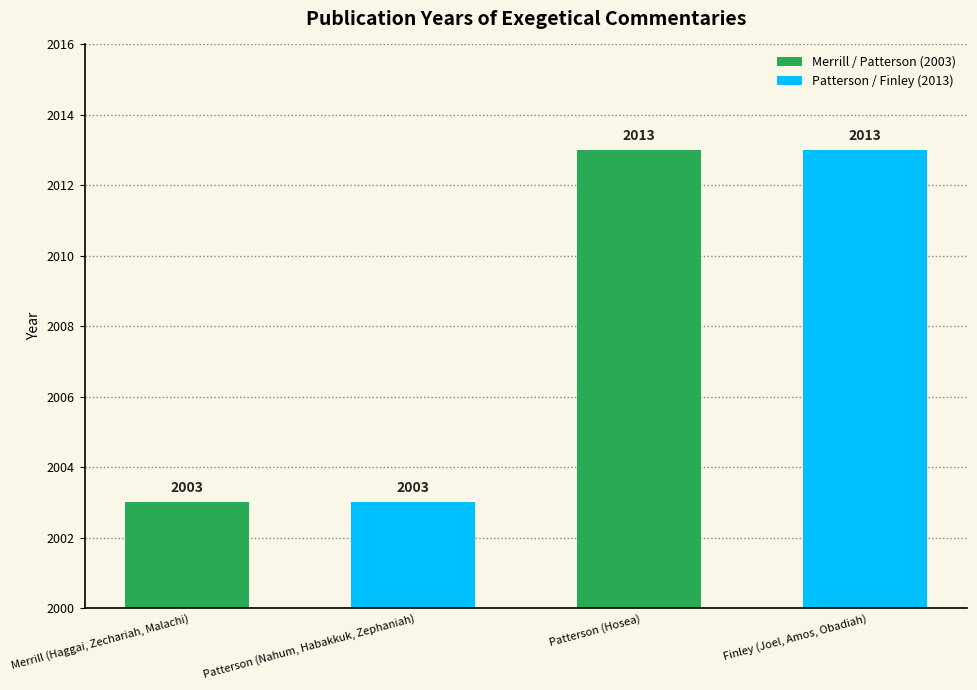

What is the approximate value at Finley (Joel, Amos, Obadiah), to the nearest 10?

2010